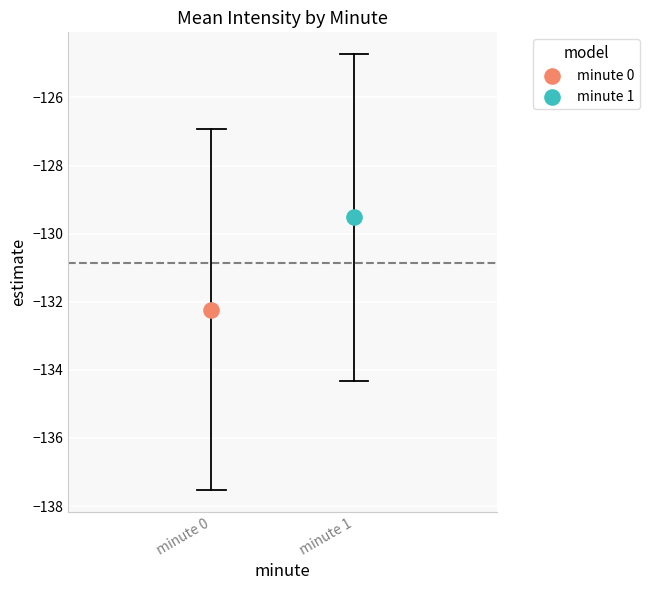

What are all the series names shown in the legend?

minute 0, minute 1